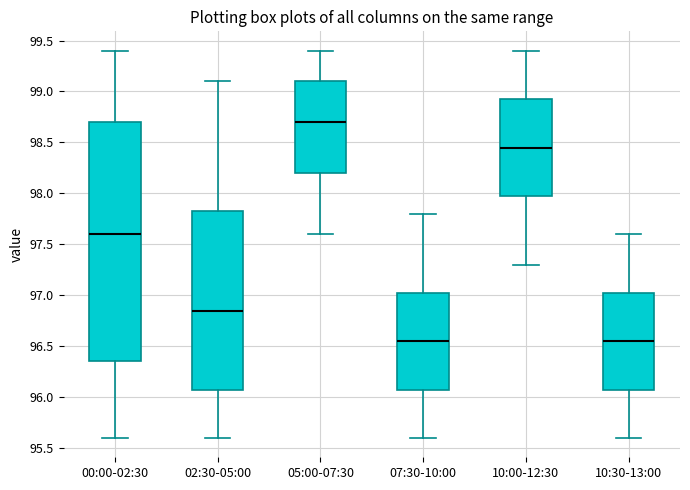

Reading left to right, transcribe this box plot: for each box, give where its median line is, the range the box spans, and where its two whiskers end, as read against the y-axis. The values are not printed on the chart, so give them approximately, as read against the axis.

00:00-02:30: median 97.60, box 96.35 to 98.70, whiskers 95.60 to 99.40
02:30-05:00: median 96.85, box 96.10 to 97.85, whiskers 95.60 to 99.10
05:00-07:30: median 98.70, box 98.20 to 99.10, whiskers 97.60 to 99.40
07:30-10:00: median 96.55, box 96.10 to 97.05, whiskers 95.60 to 97.80
10:00-12:30: median 98.45, box 98.00 to 98.95, whiskers 97.30 to 99.40
10:30-13:00: median 96.55, box 96.10 to 97.05, whiskers 95.60 to 97.60